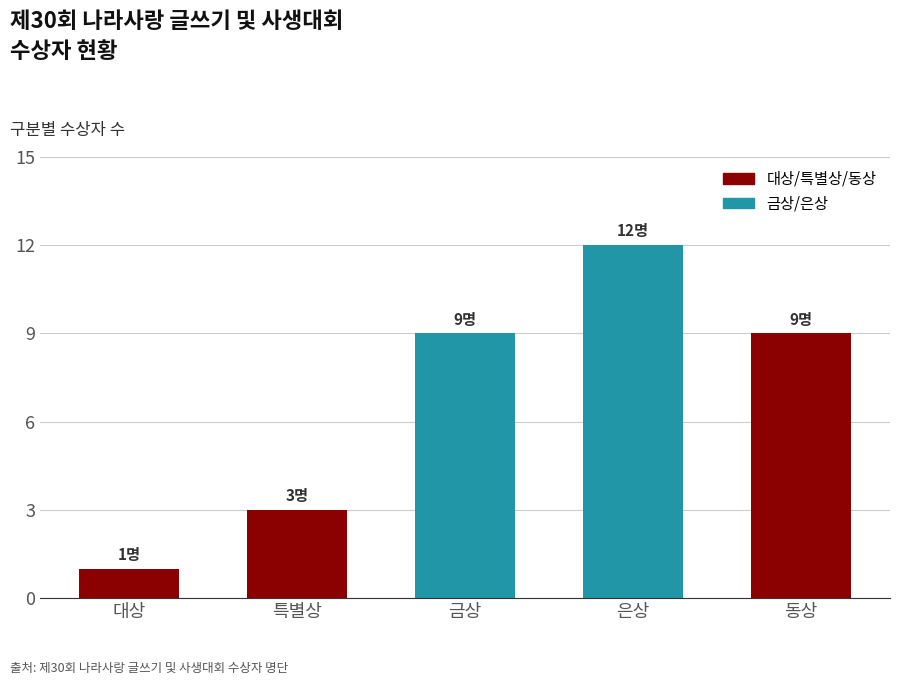

What is the difference between the maximum and minimum values?

11